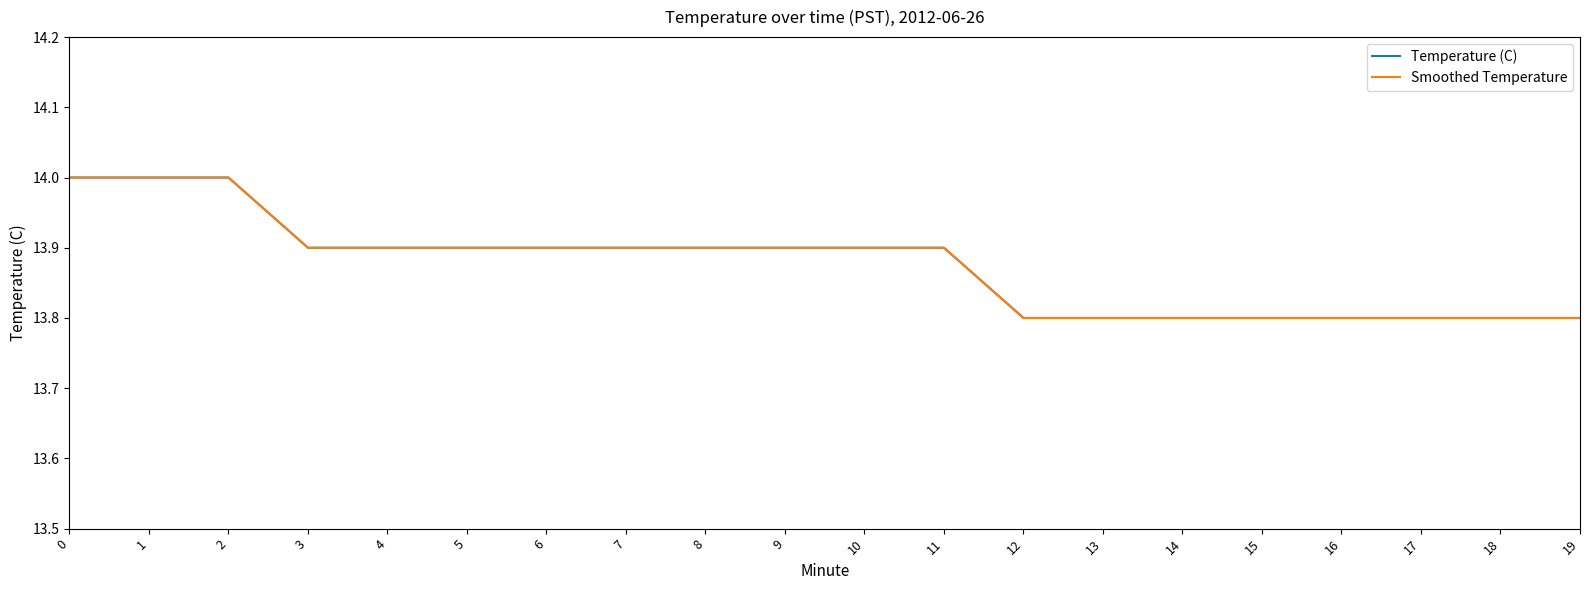

What is the difference between the maximum and second lowest values in the Smoothed Temperature series?

0.2